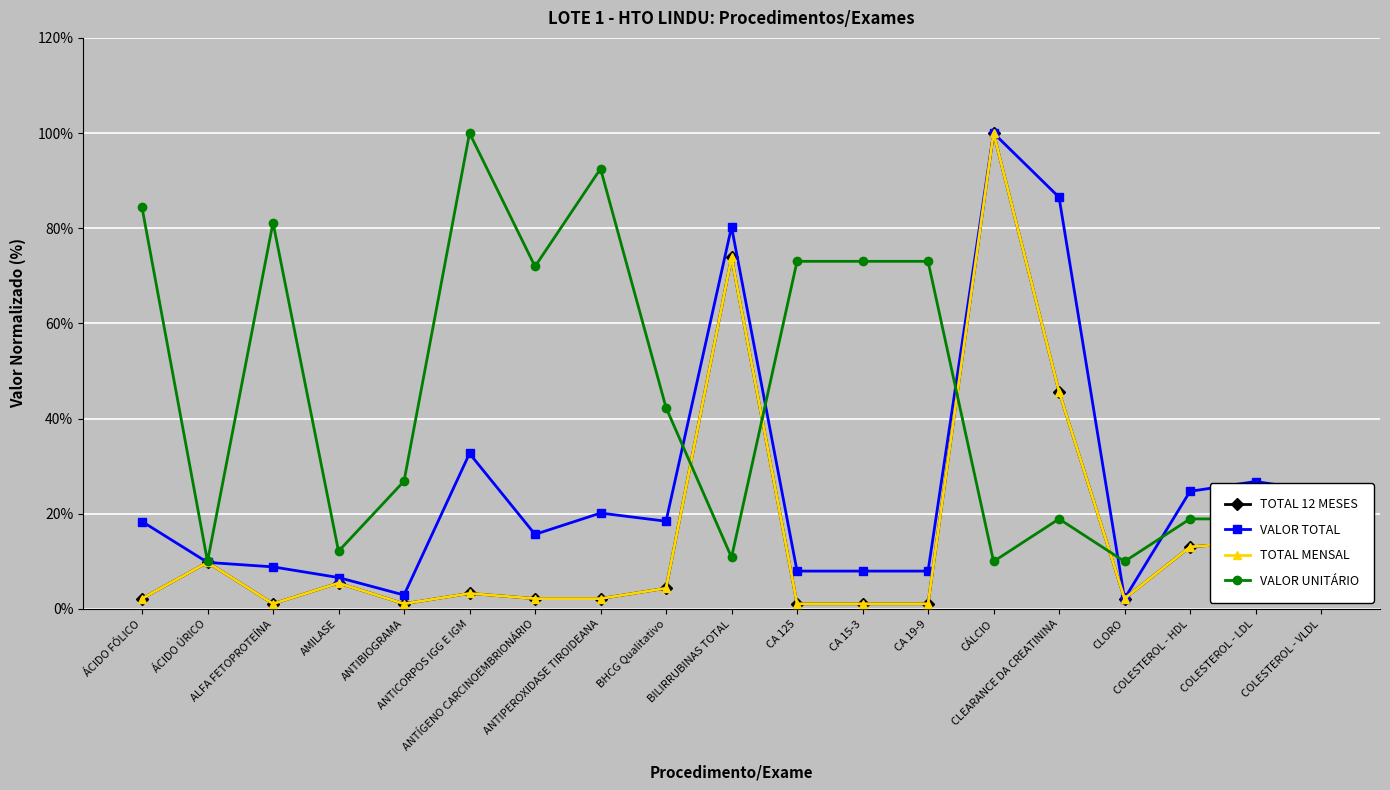

Does the chart have visible grid lines?

Yes